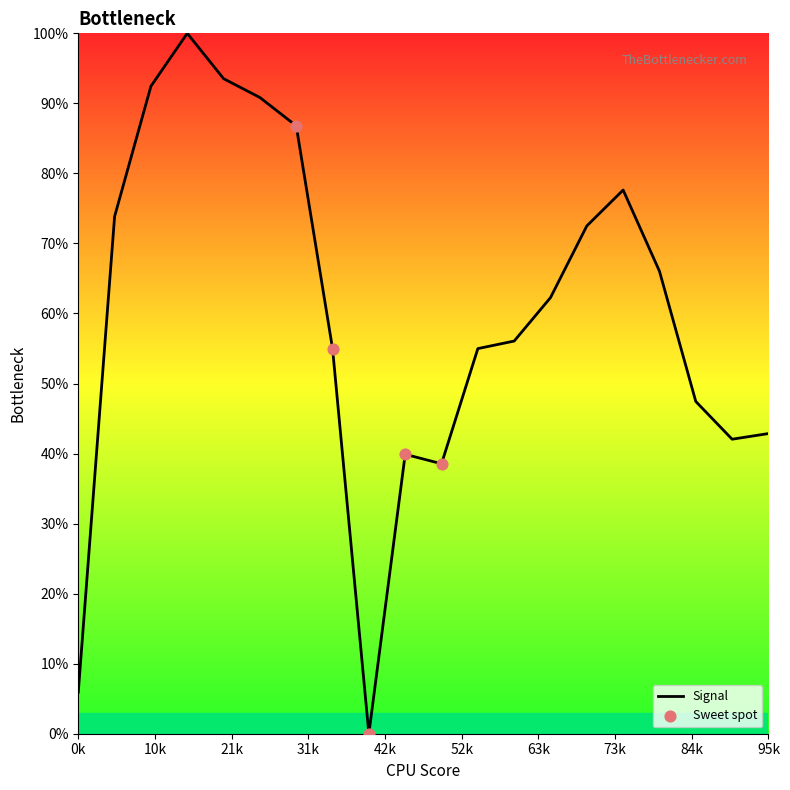

What is the difference between the maximum and minimum values?

100.0